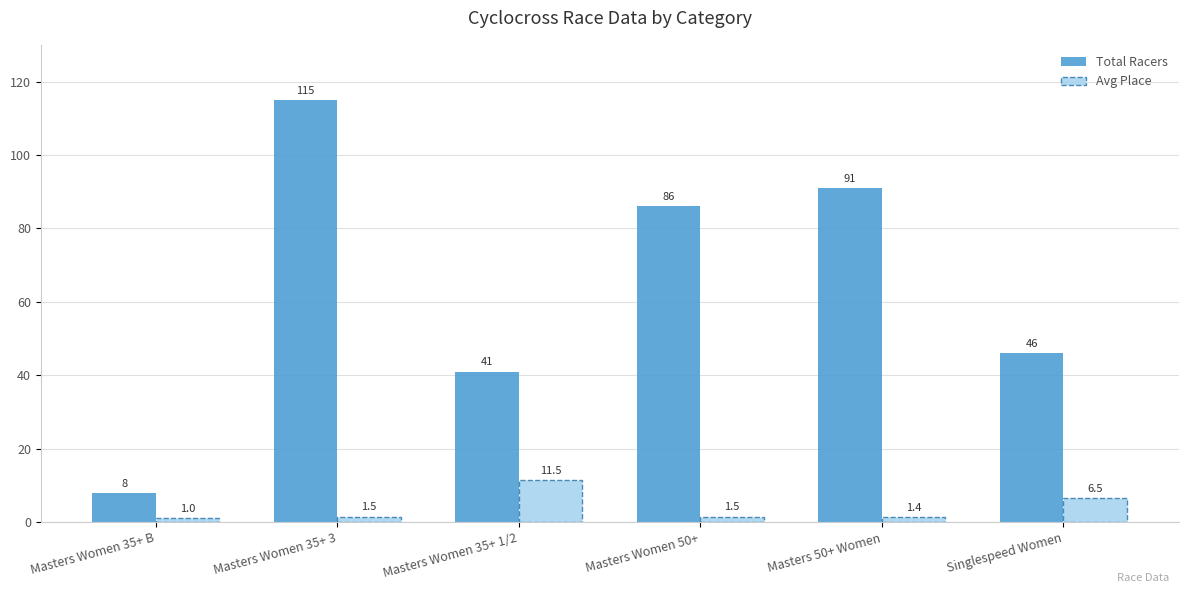

Which series has the largest range (max minus min)?

Total Racers